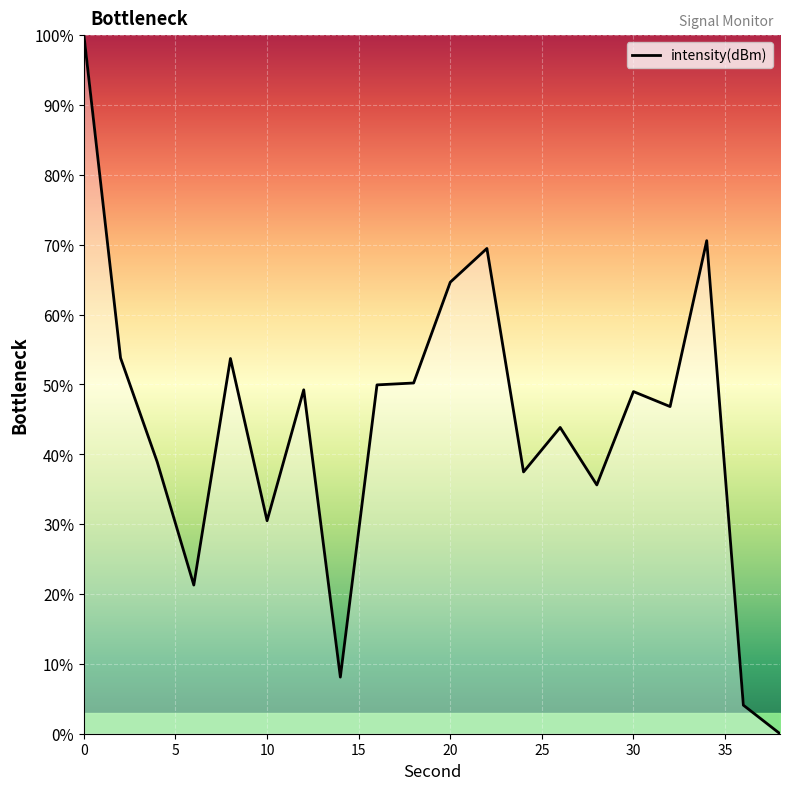

How many values exceed 48?

10